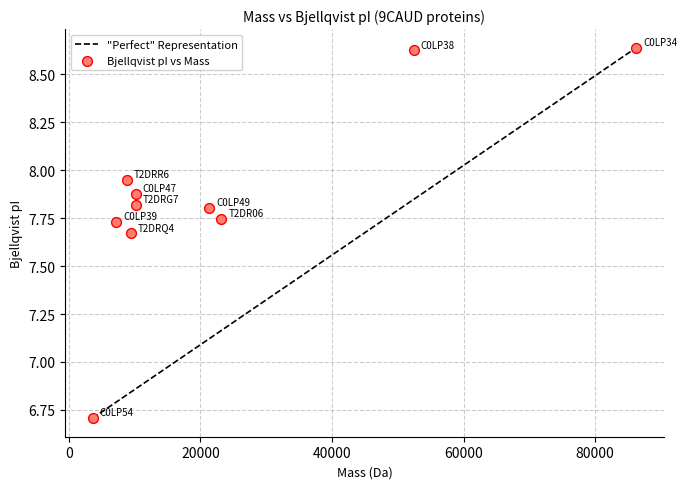

What Y value in the scatter plot is closest to 7?

6.7